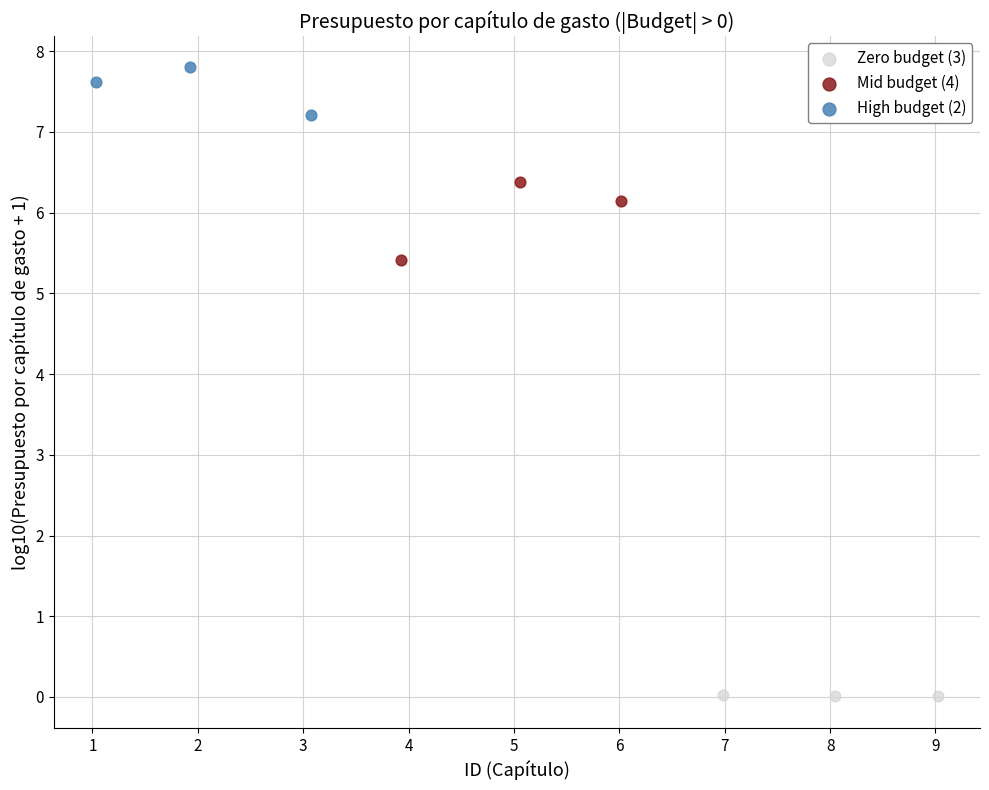

Which series contains the highest Y value?

High budget (2)